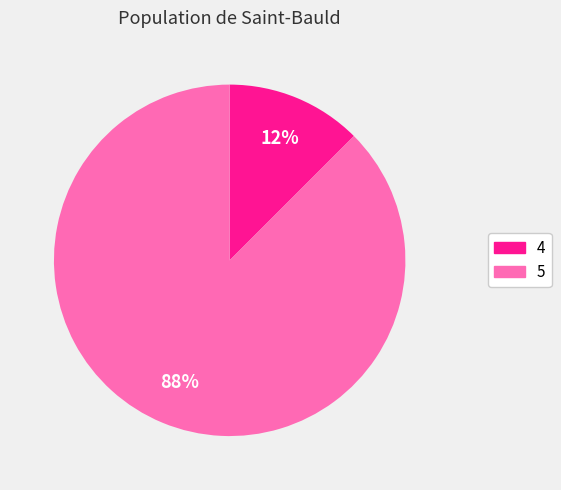

To the nearest percent, what is the average slice percentage?

50%